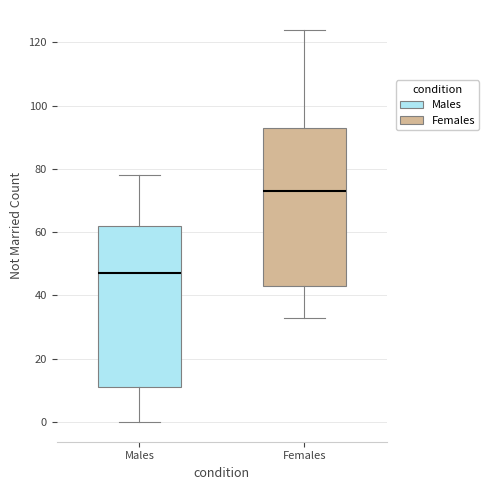

Reading left to right, transcribe this box plot: for each box, give where its median line is, the range the box spans, and where its two whiskers end, as read against the y-axis. The values are not printed on the chart, so give them approximately, as read against the axis.

Males: median 48, box 12 to 62, whiskers 0 to 78
Females: median 74, box 44 to 94, whiskers 34 to 124